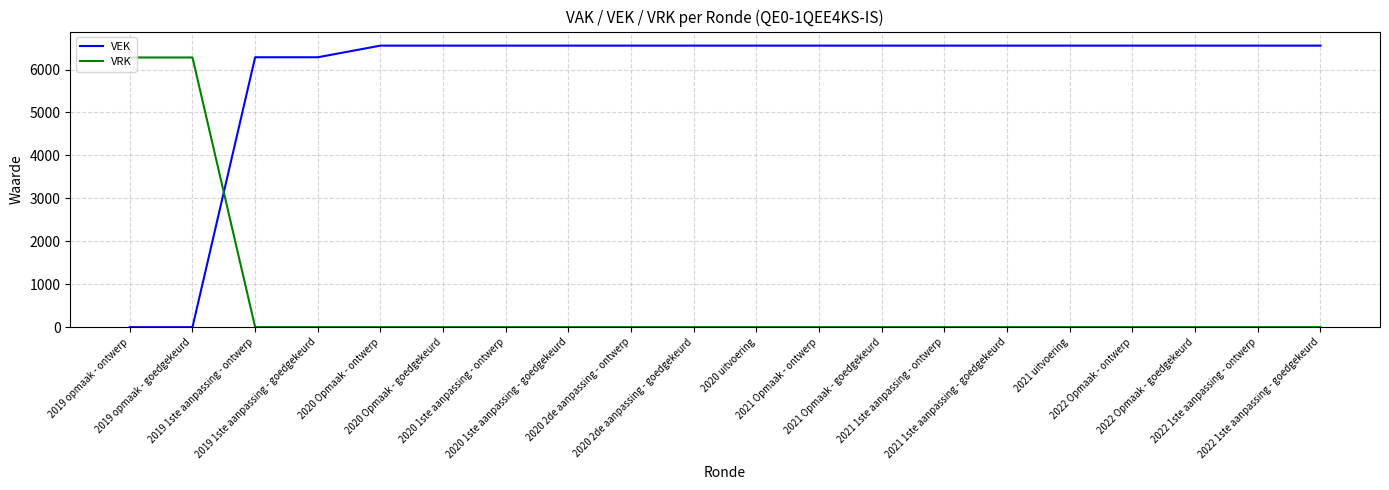

True or false: VRK and VEK intersect in this chart.

True